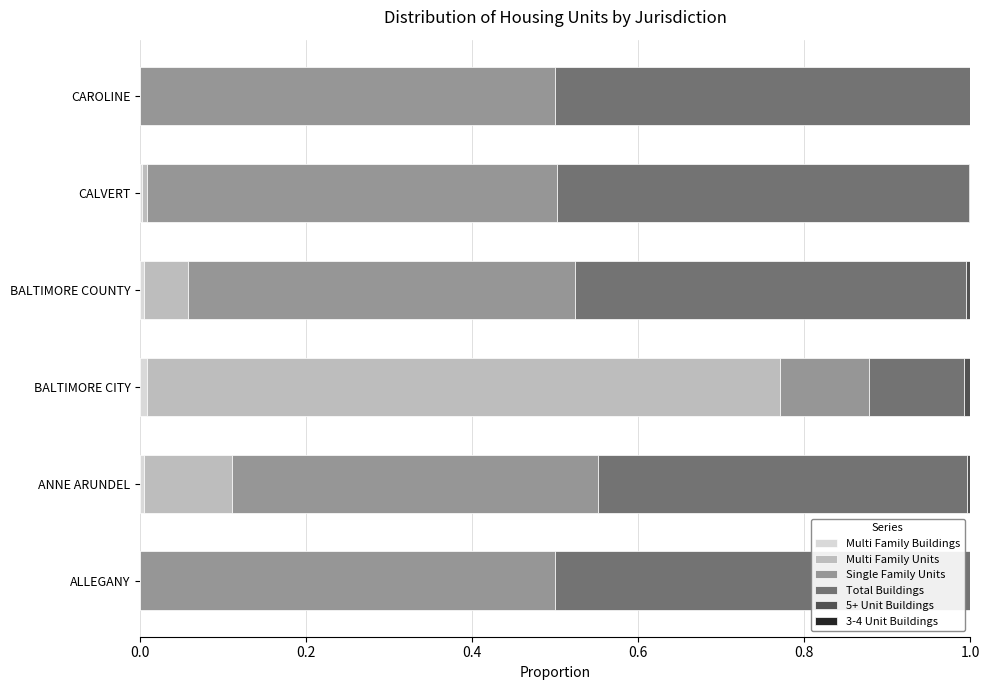

What is the total value across all series at CAROLINE?

1.0